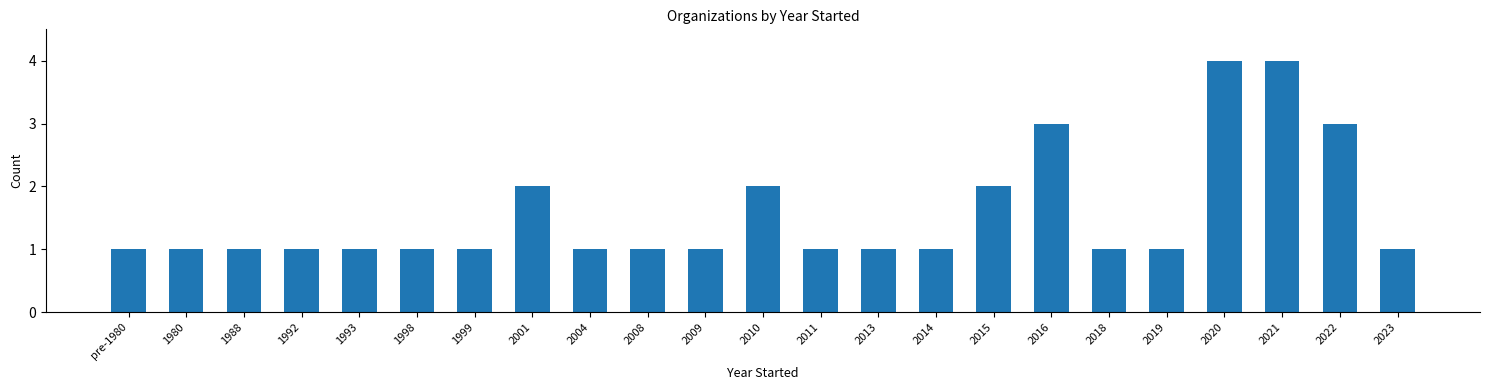

Are the bars grouped side by side (vs. stacked)?

No